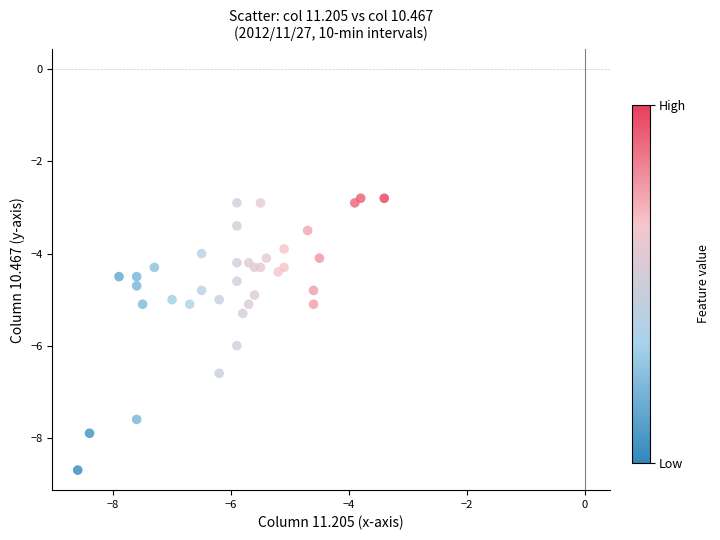

What is the range of Y values (max minus min)?

5.9